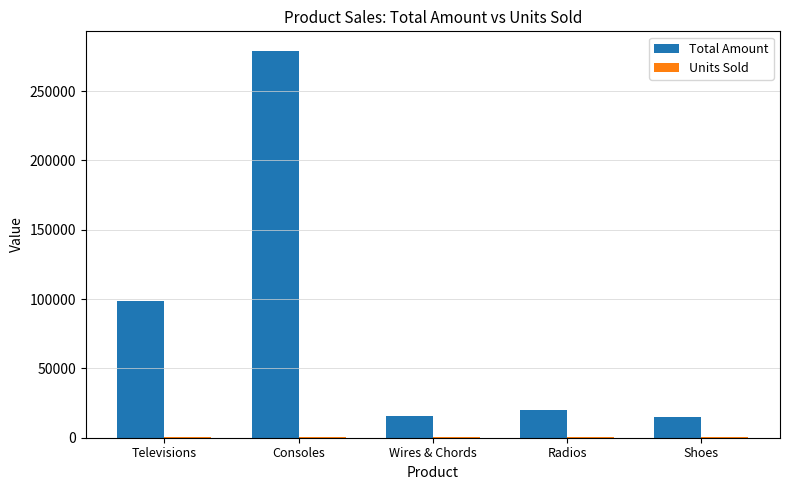

At which category is the sum across all series the highest?

Consoles